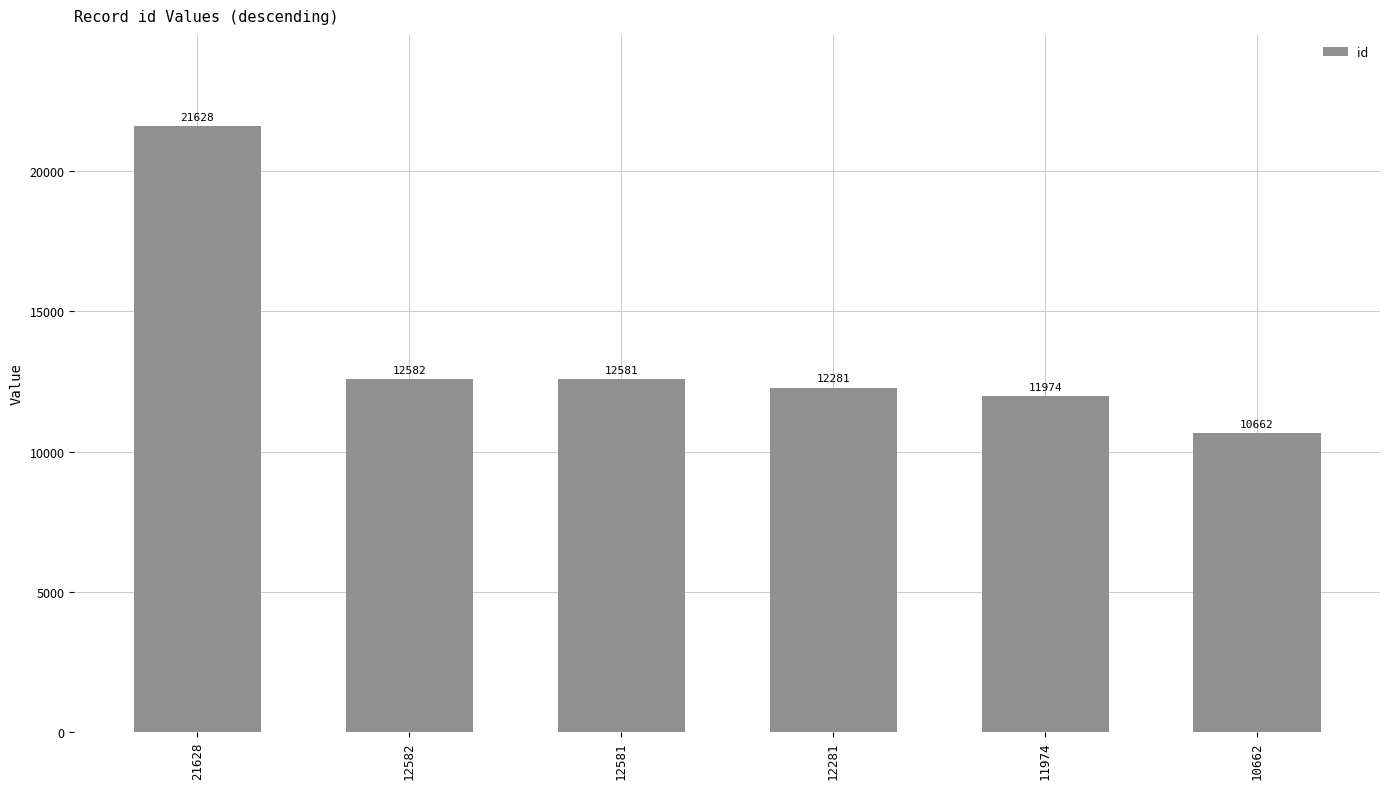

Between 11974 and 12281, which is larger?

12281